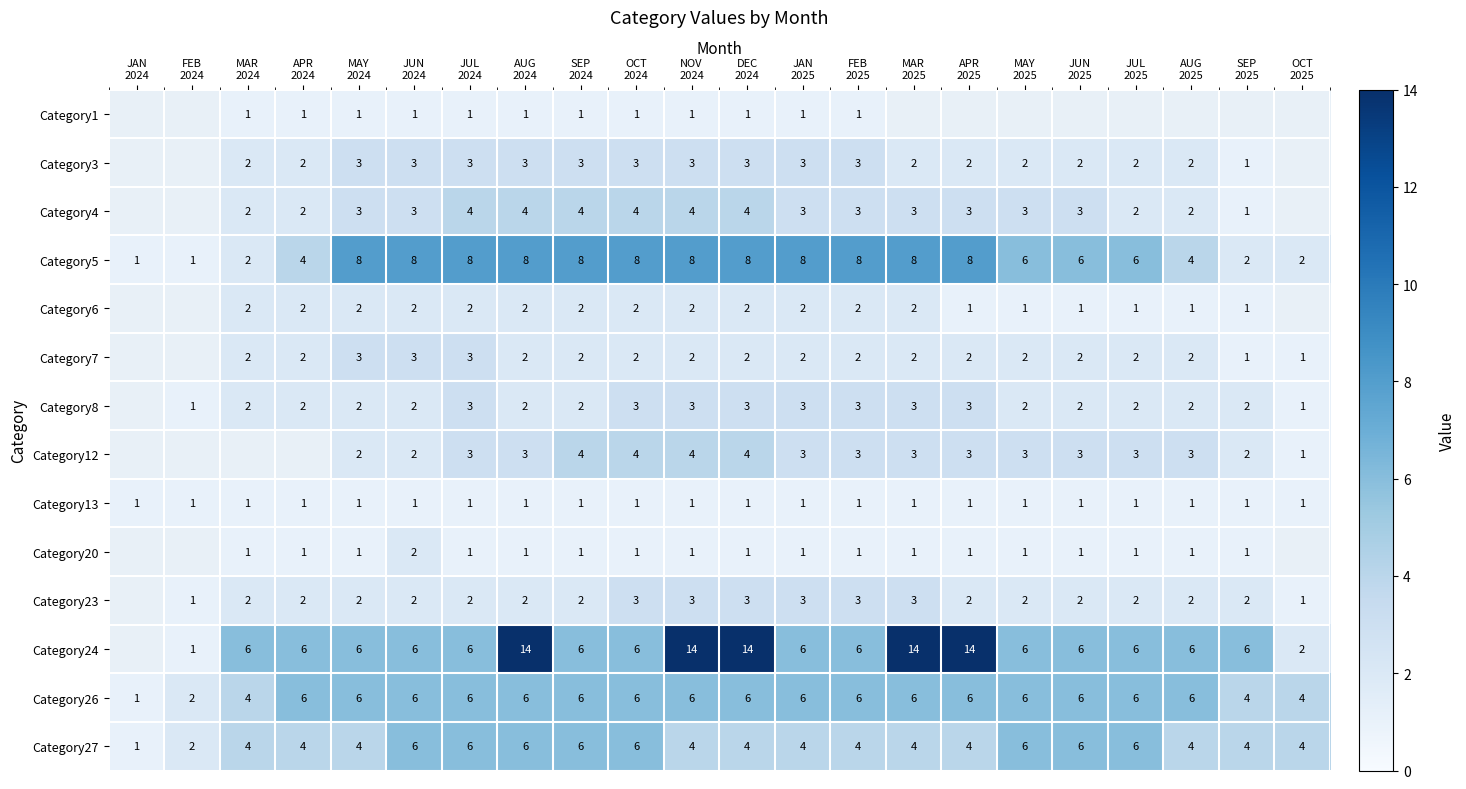

What is the difference between the maximum and minimum values in the Category27 series?

5